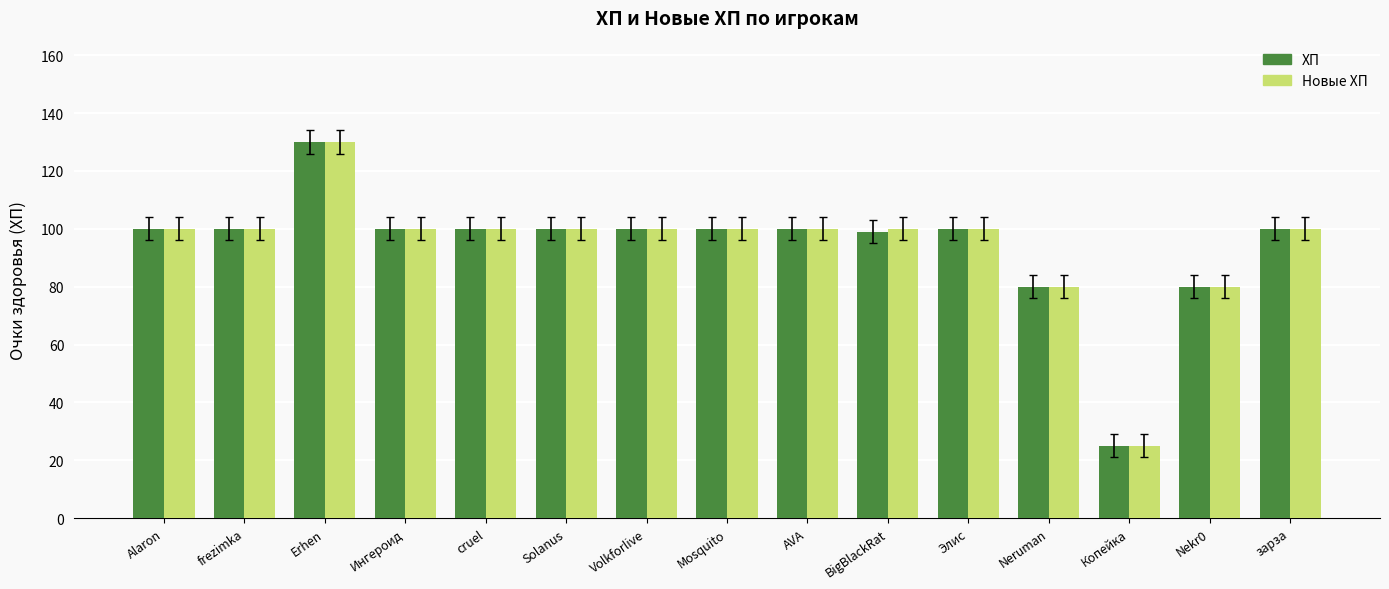

What is the total value across all series at cruel?

200